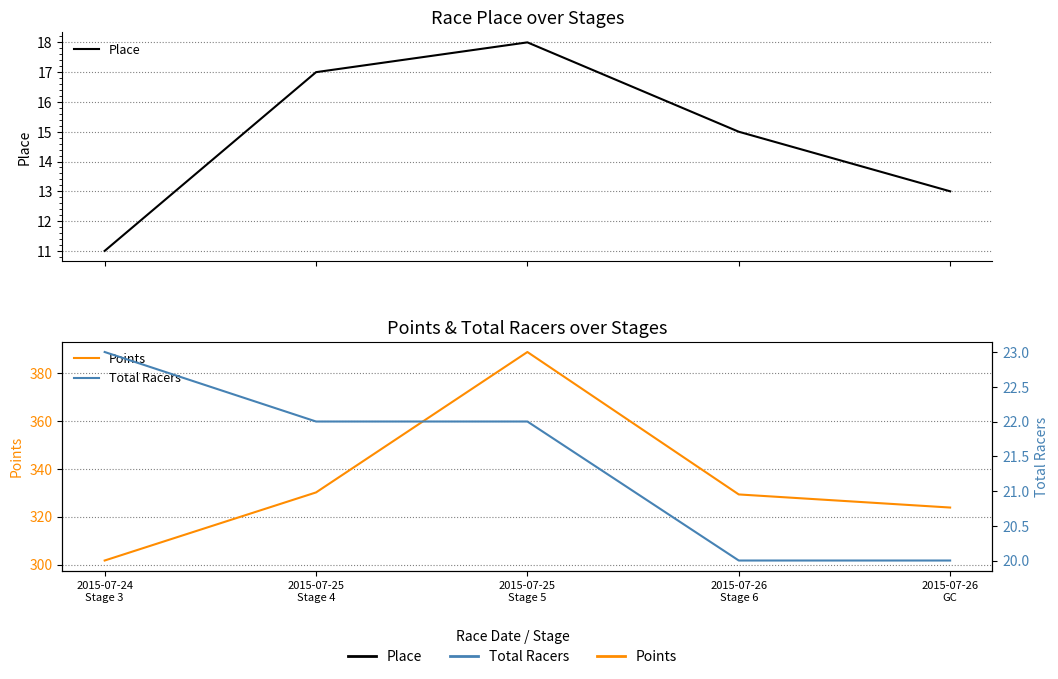

Reading left to right, transcribe all the data shown in this chart.

Place: 2015-07-24
Stage 3=11.0	2015-07-25
Stage 4=17.0	2015-07-25
Stage 5=18.0	2015-07-26
Stage 6=15.0	2015-07-26
GC=13.0
Points: 2015-07-24
Stage 3=301.7	2015-07-25
Stage 4=330.1	2015-07-25
Stage 5=388.7	2015-07-26
Stage 6=329.2	2015-07-26
GC=323.8
Total Racers: 2015-07-24
Stage 3=23.0	2015-07-25
Stage 4=22.0	2015-07-25
Stage 5=22.0	2015-07-26
Stage 6=20.0	2015-07-26
GC=20.0